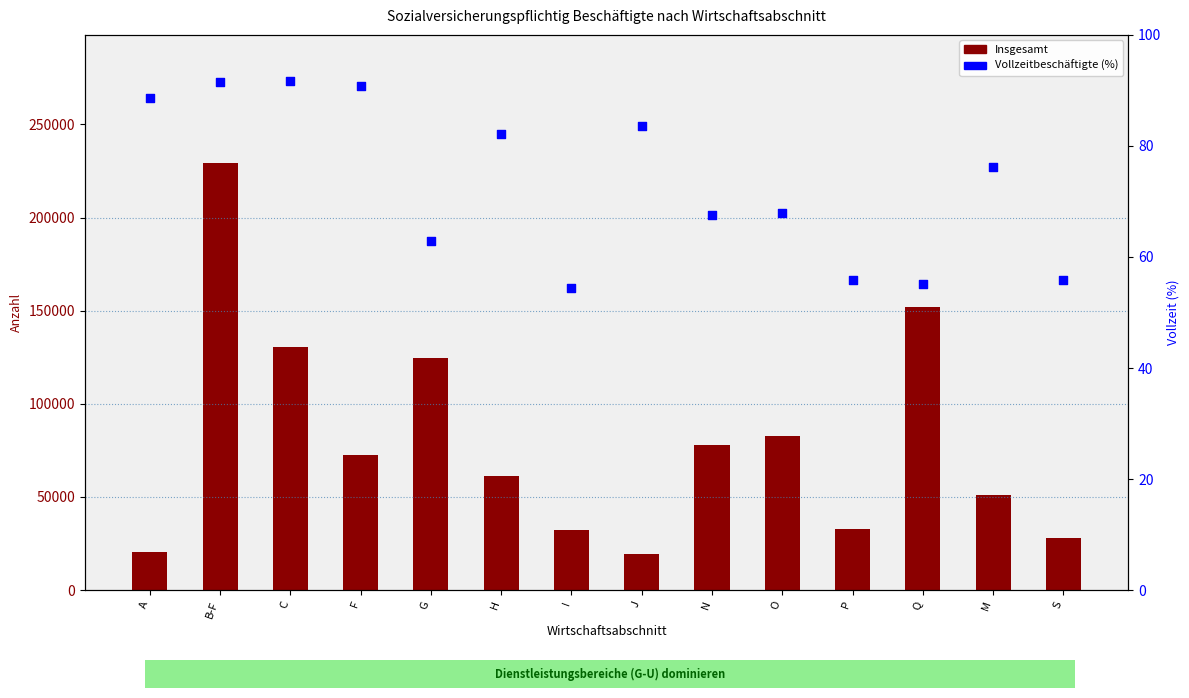

Which series contains the highest Y value?

Insgesamt